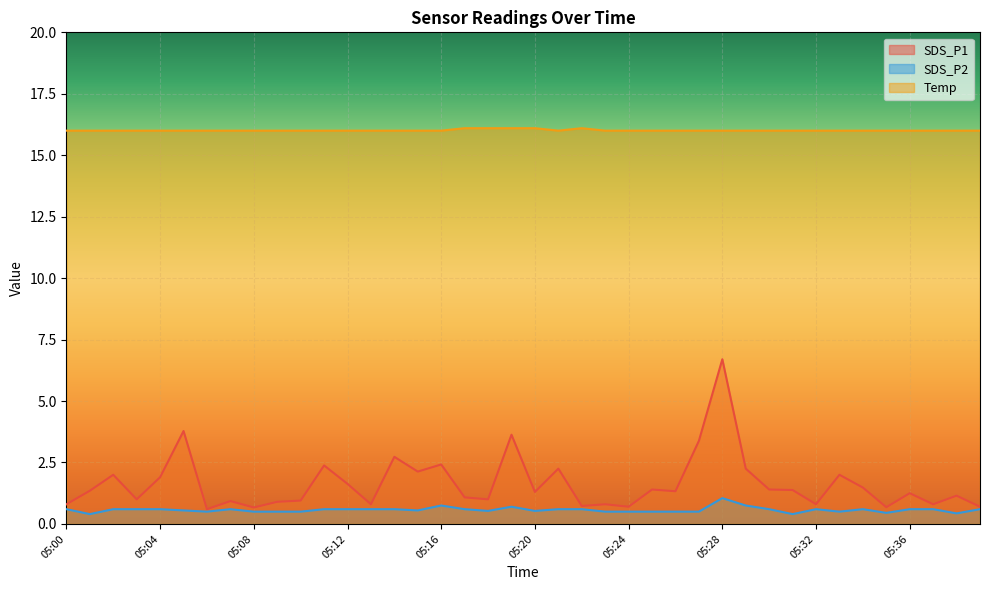

What is the difference between the maximum and minimum values in the Temp series?

0.1